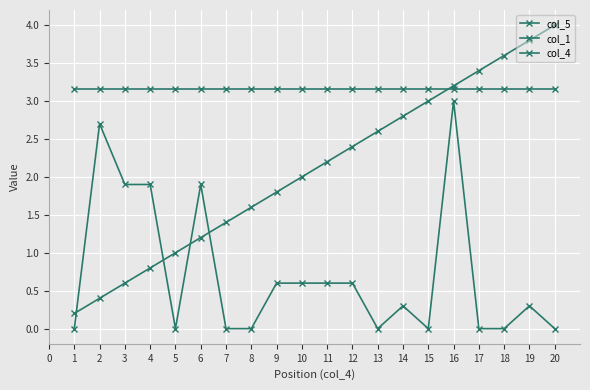

What is the value of the col_4 point at the 17th from the left?

3.4